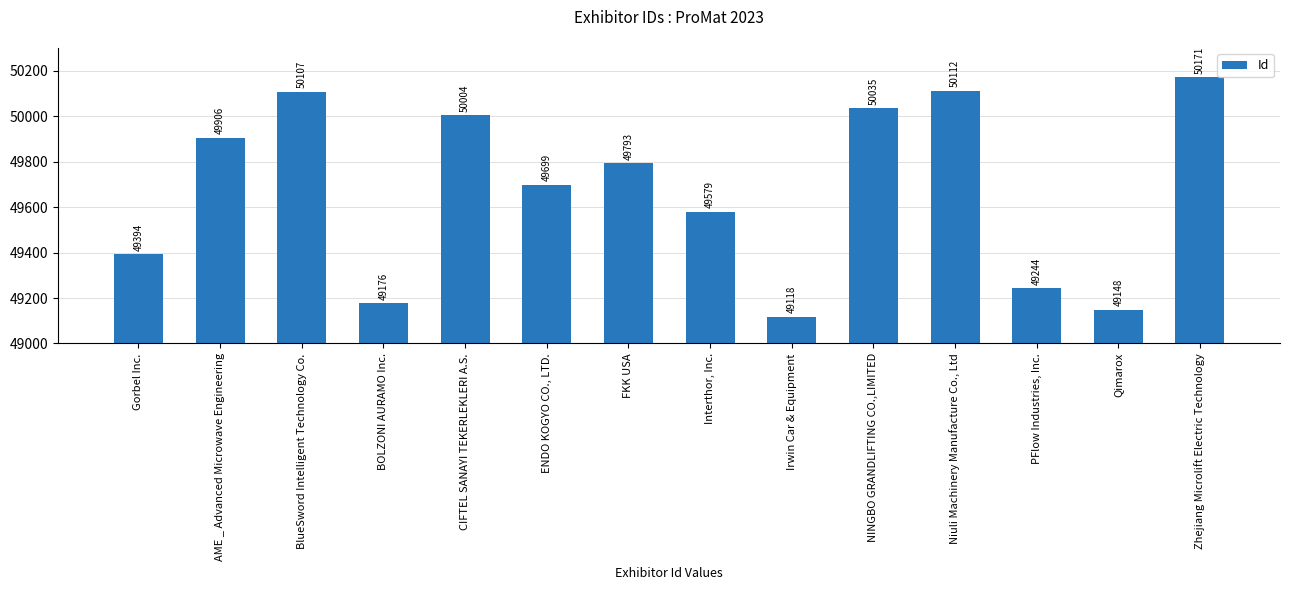

What is the difference between the values at BOLZONI AURAMO Inc. and Zhejiang Microlift Electric Technology?

995